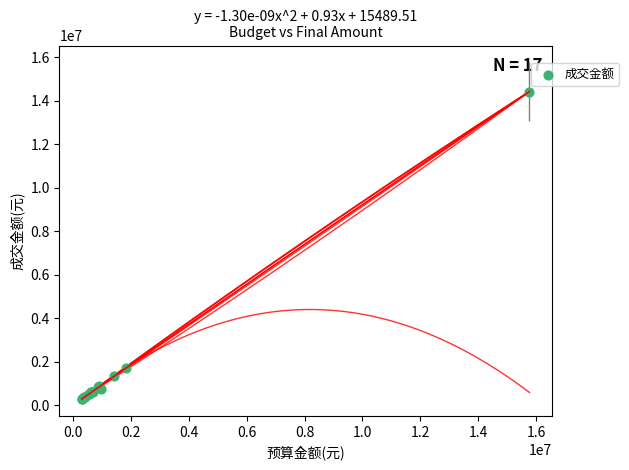

What Y value in the scatter plot is closest to 7365150?

1728062.8